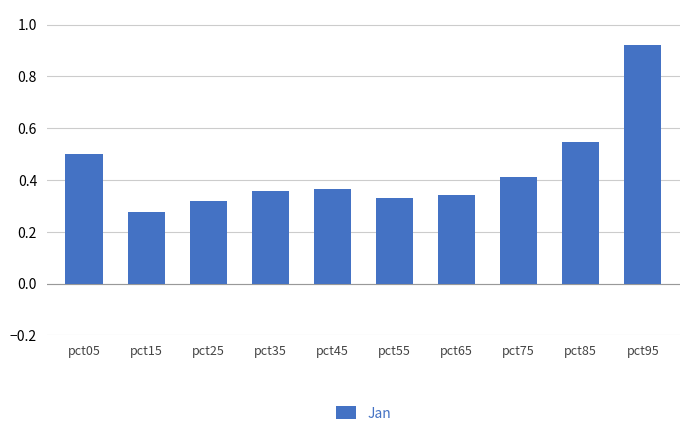

What is the sum of the values at pct65 and pct75?

0.8